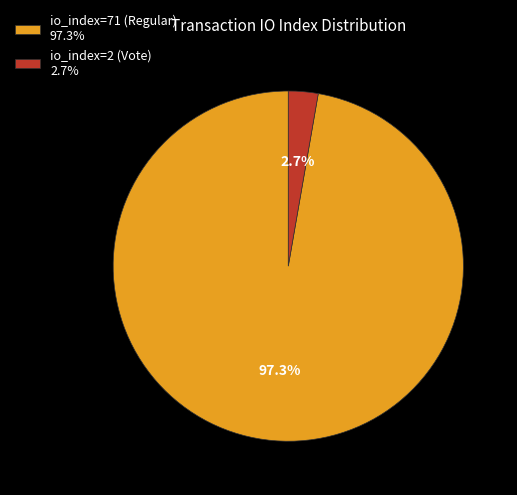

What is the smallest slice in the pie chart?

io_index=2 (Vote)